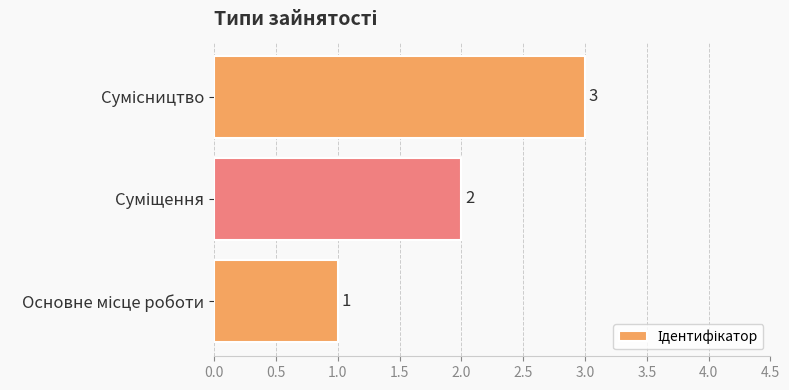

What is the sum of all values?

6